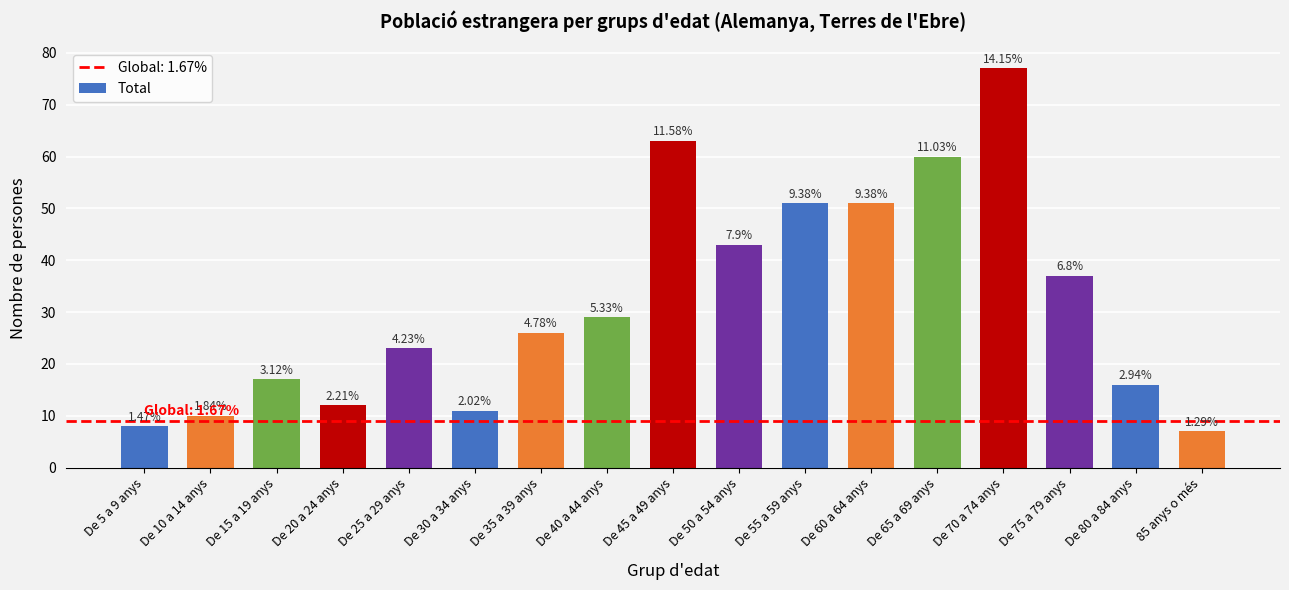

Which category has the lowest value across all series?

85 anys o més